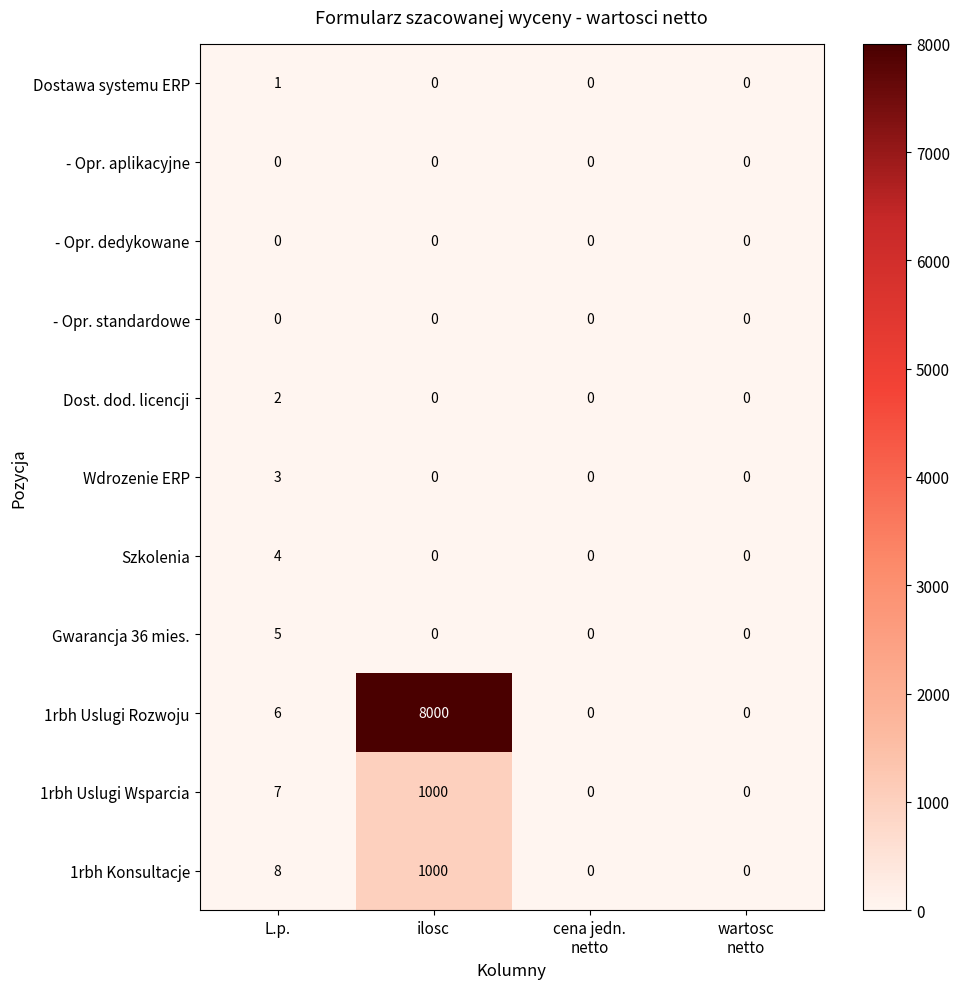

What is the total value across all series at ilosc?

10000